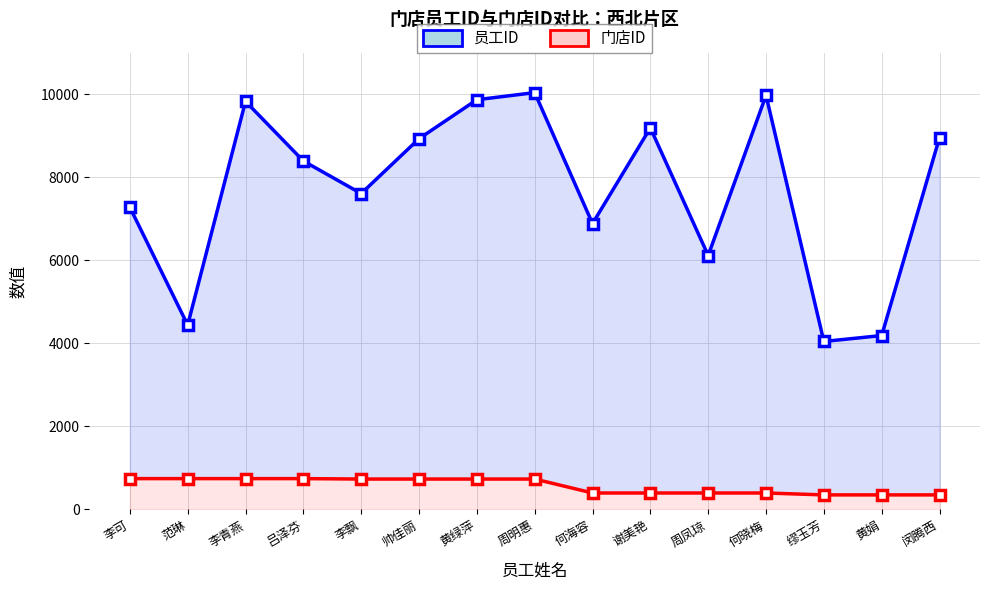

List the series in order of their peak value, highest first.

员工ID, 门店ID